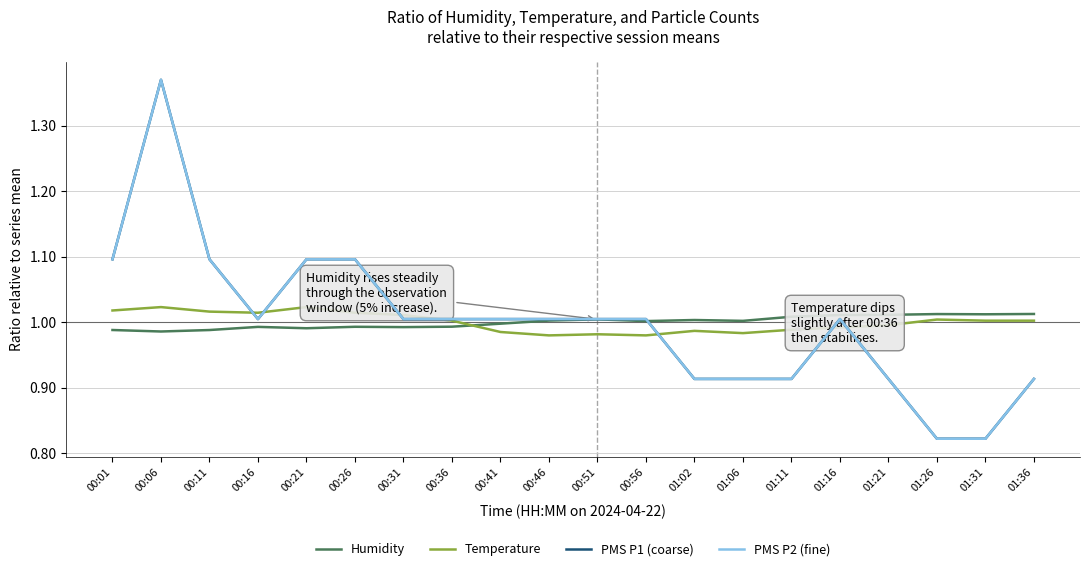

What is the label of the 17th point from the left?

01:21